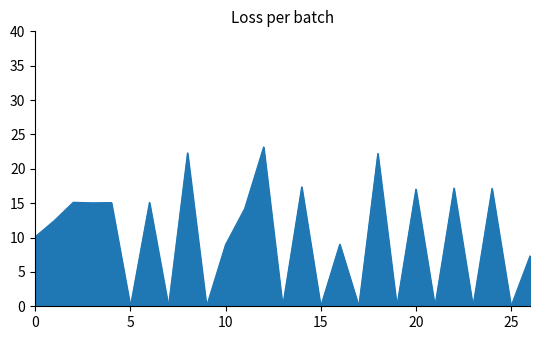

What is the greatest value displayed?

23.2